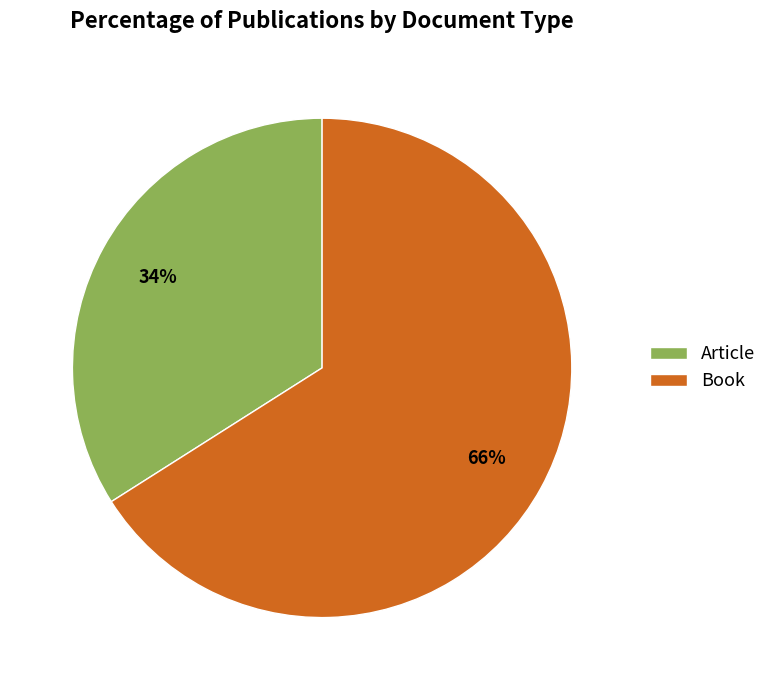

Does any single category account for the majority?

Yes